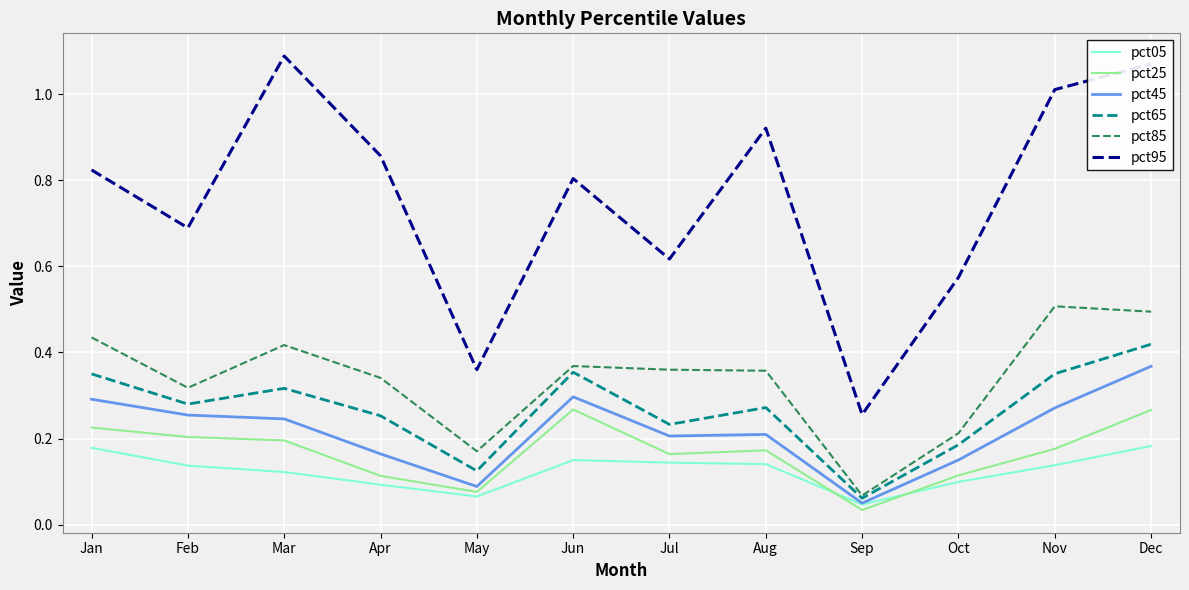

Which series has the largest total across all categories?

pct95